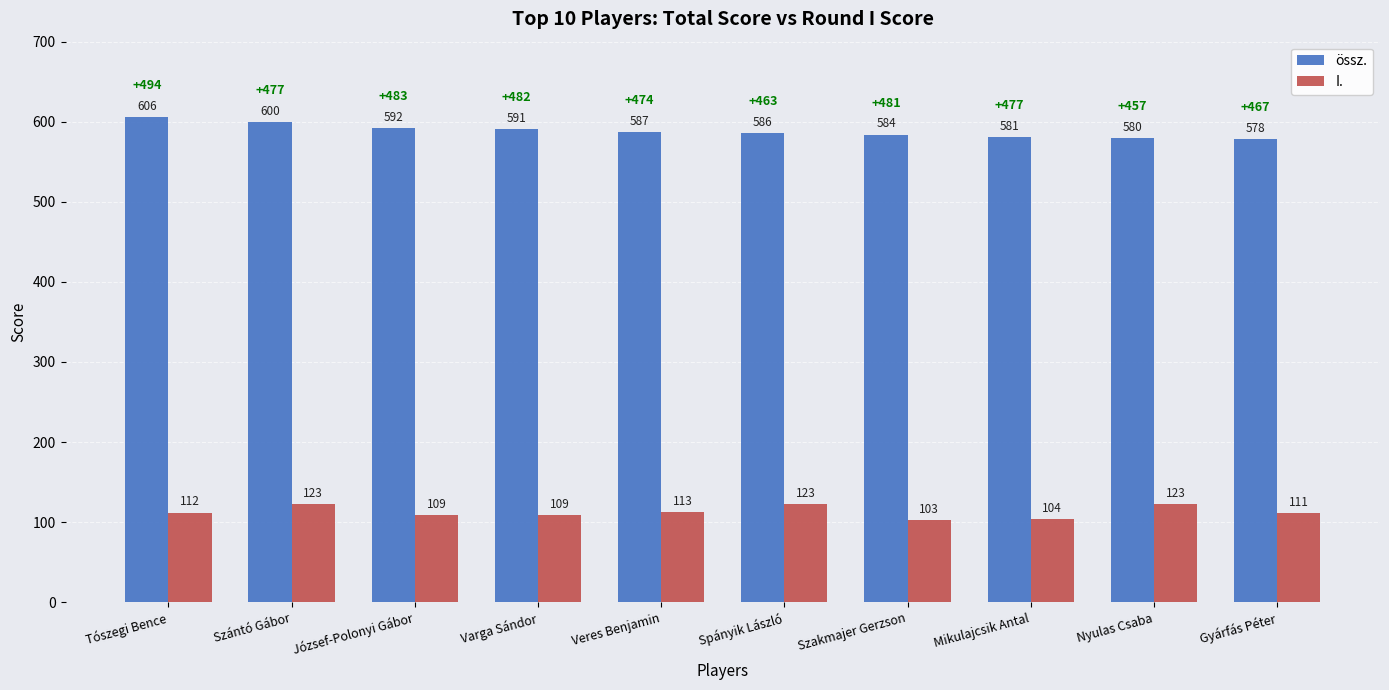

At which label is I. closest to 113?

Veres Benjamin